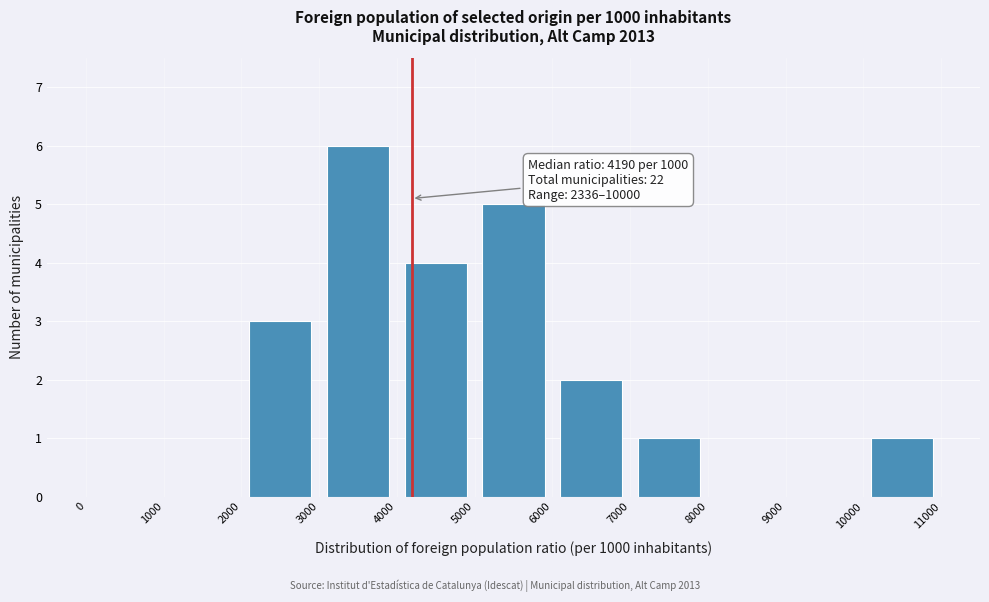

Over which range of the x-axis is the bar tallest?

3000 to 4000